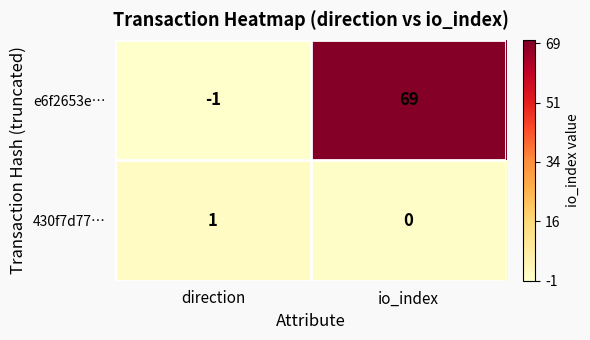

What is the difference between the e6f2653e… values at direction and io_index?

70